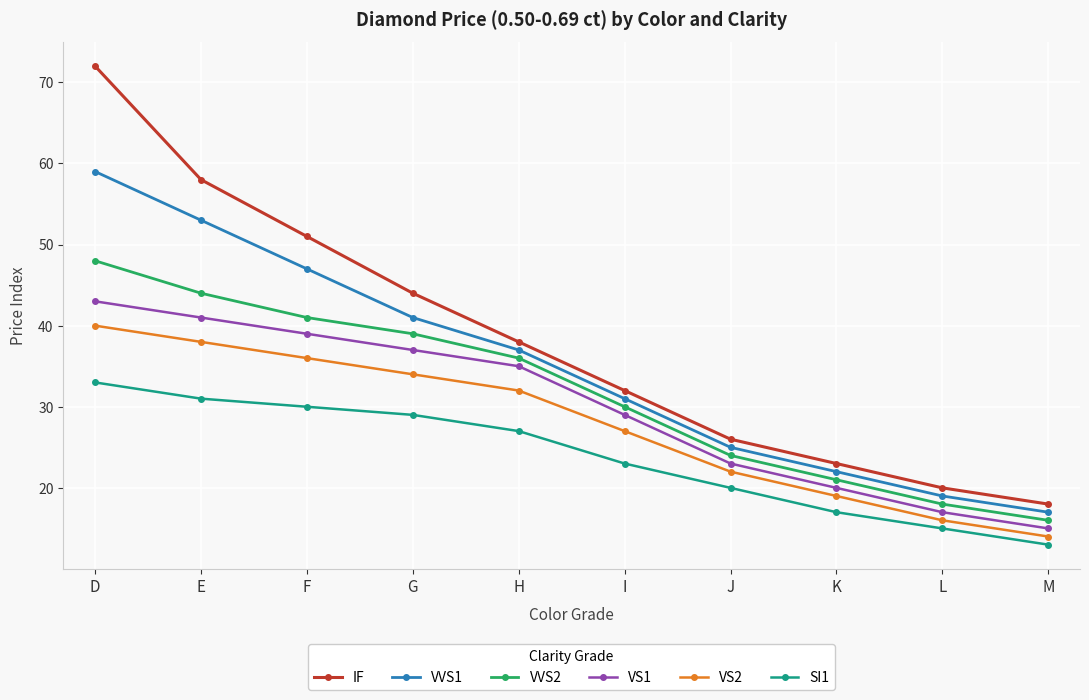

Reading left to right, extract all data points from this chart.

IF: 72	58	51	44	38	32	26	23	20	18
VVS1: 59	53	47	41	37	31	25	22	19	17
VVS2: 48	44	41	39	36	30	24	21	18	16
VS1: 43	41	39	37	35	29	23	20	17	15
VS2: 40	38	36	34	32	27	22	19	16	14
SI1: 33	31	30	29	27	23	20	17	15	13